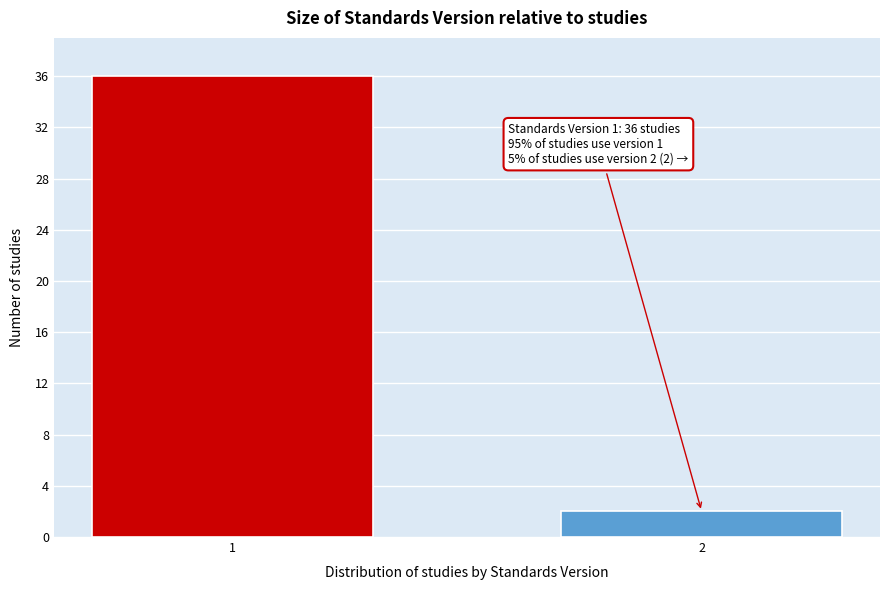

Reading right to left, list all the values displayed in this chart.

2=2	1=36